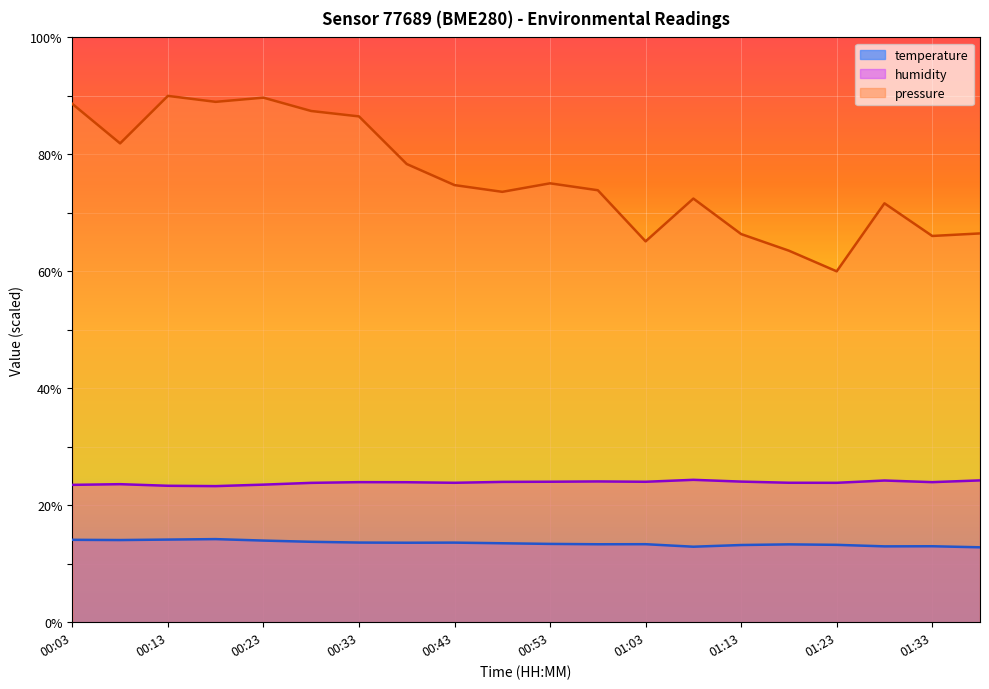

True or false: humidity has more than 2 interior local peaks.

True